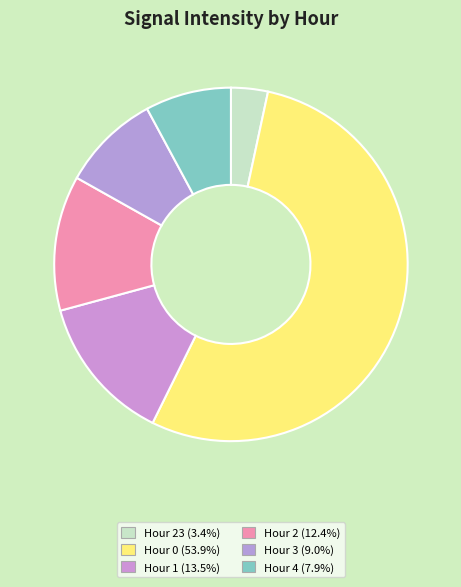

Rank the categories by value from lowest to highest.

Hour 23, Hour 4, Hour 3, Hour 2, Hour 1, Hour 0